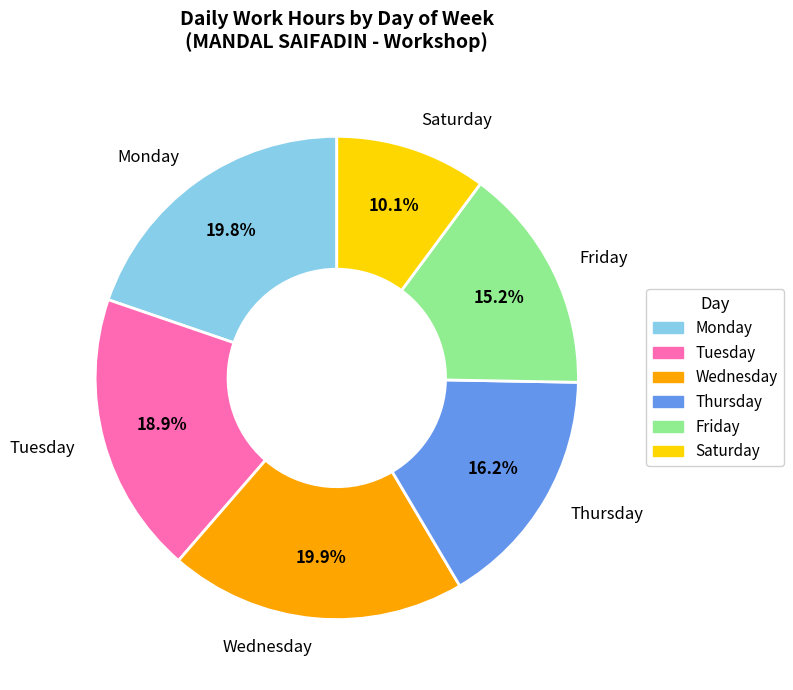

Is there a majority slice in this chart?

No